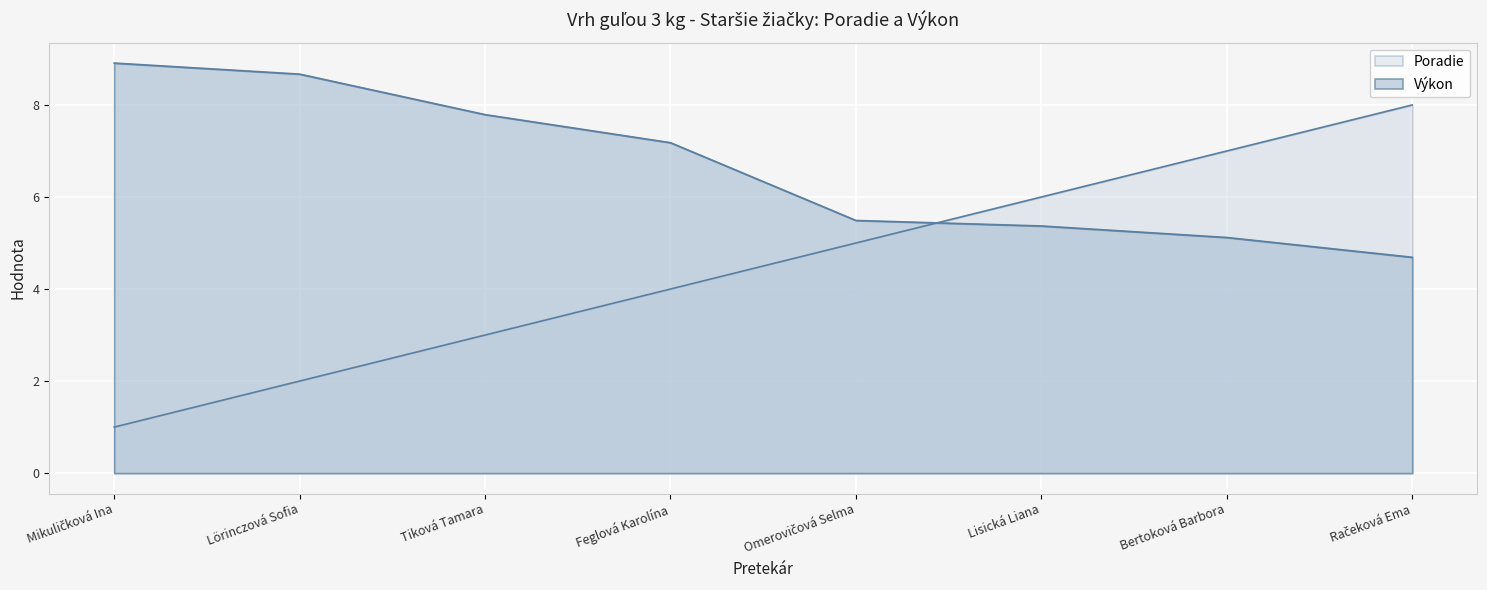

What is the approximate value of Výkon at Mikuličková Ina?

8.9